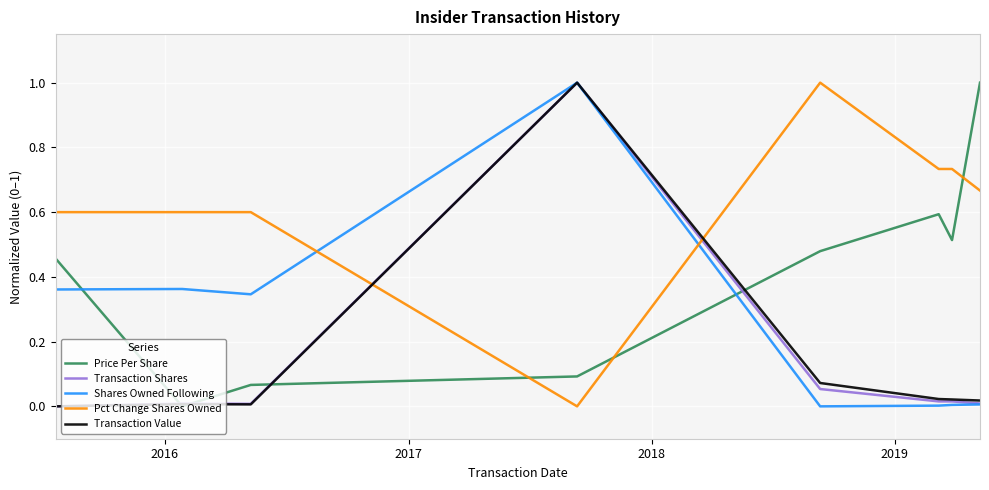

True or false: Transaction Value has more than 2 points higher than both neighbors.

False